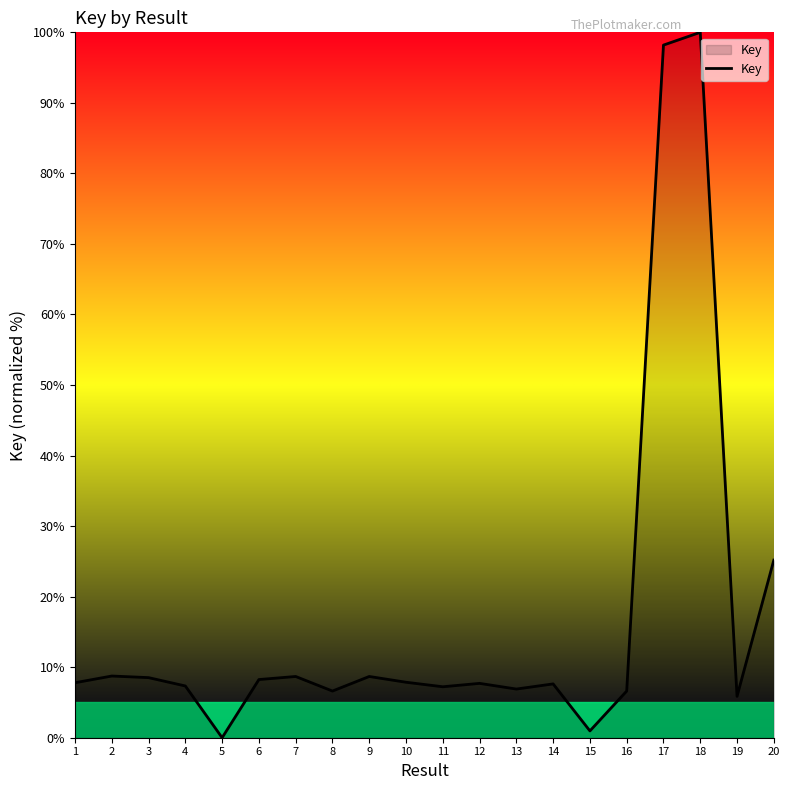

Read the value at 10.

7.9